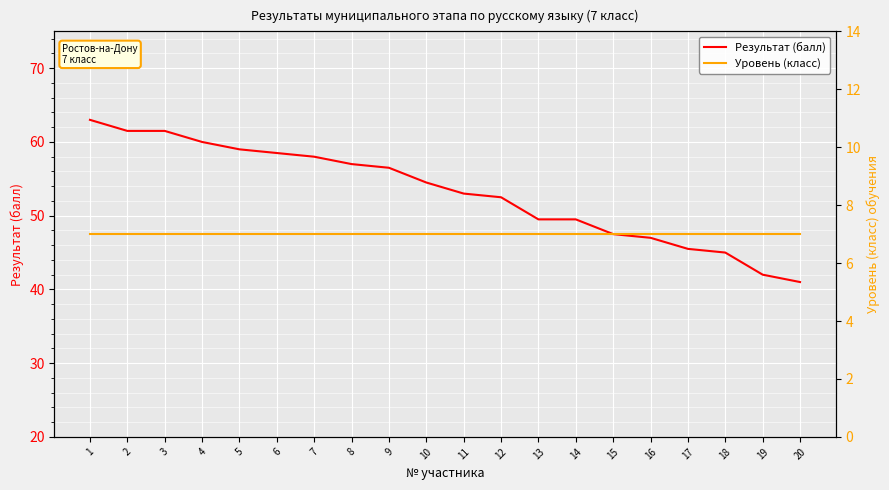

The Результат (балл) series shows 47.5 at 15. True or false?

True